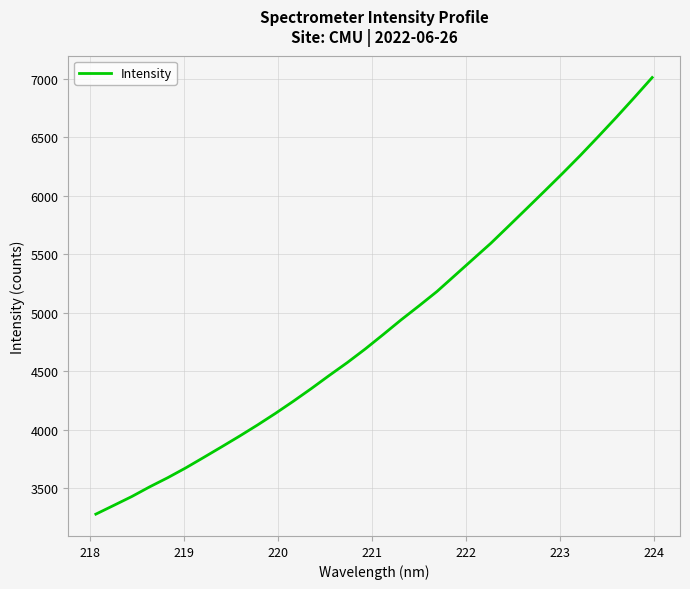

What is the maximum value shown in the chart?

7010.4